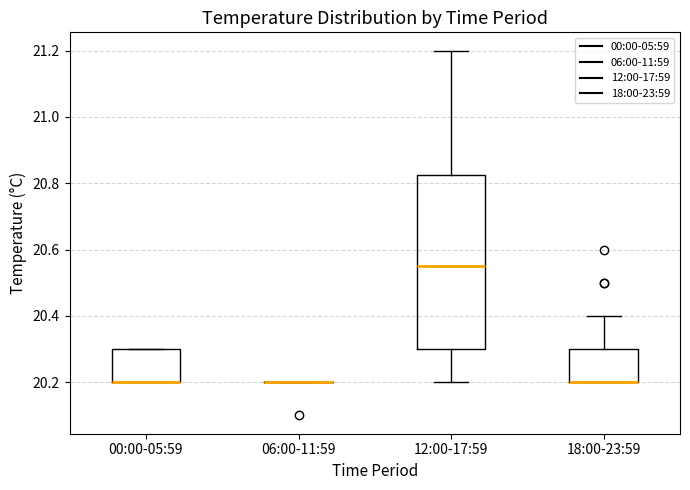

Which box is the tallest, from its lower edge to its upper edge?

12:00-17:59